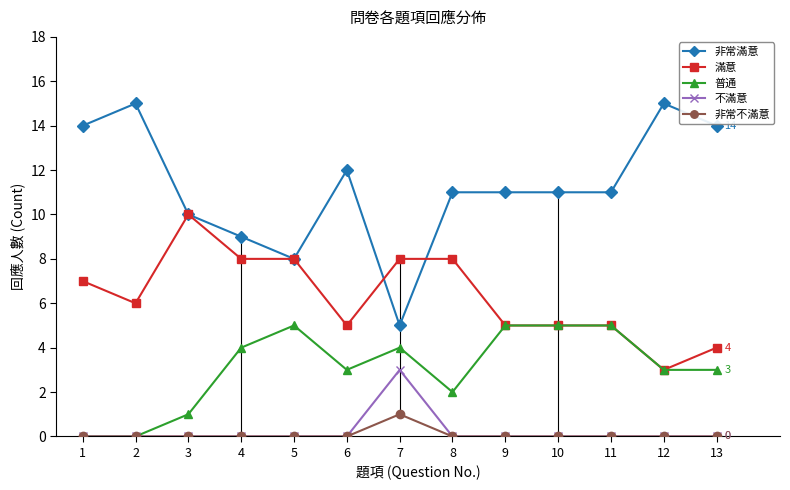

True or false: 滿意 and 不滿意 intersect in this chart.

False